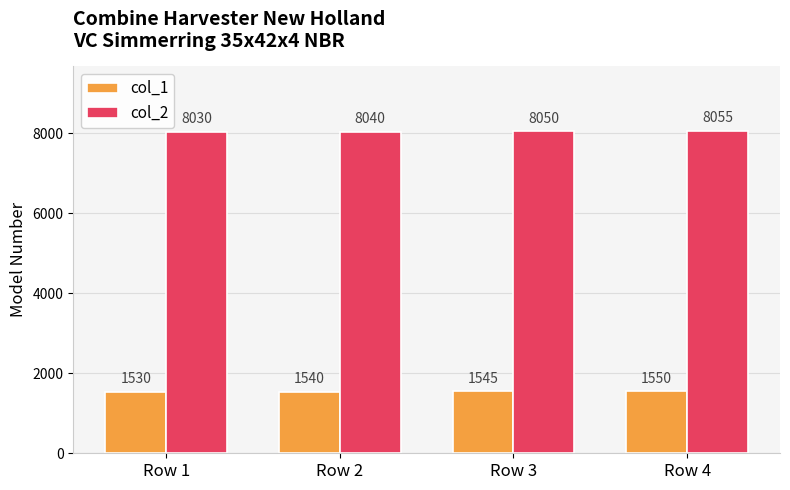

Between Row 2 and Row 3, which series saw the biggest shift?

col_2